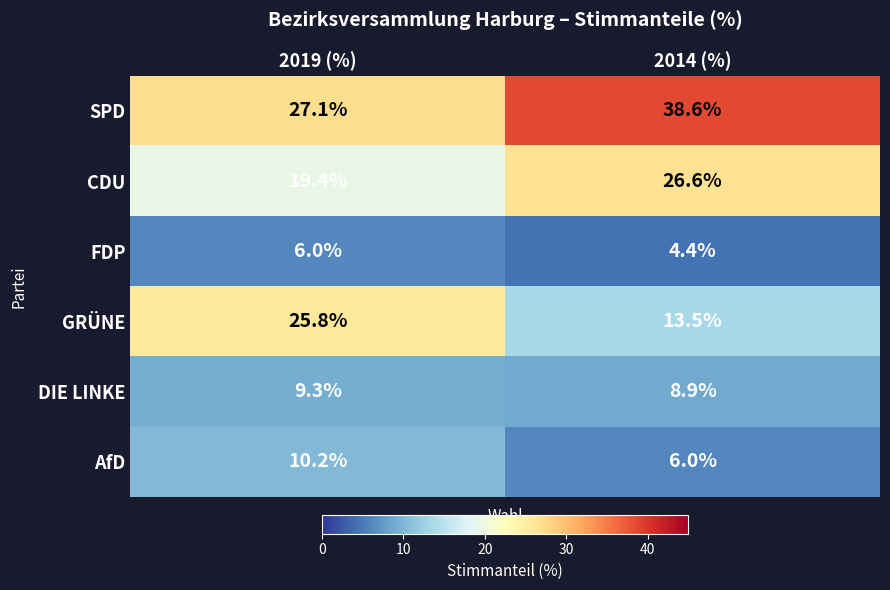

Where does the GRÜNE series first go above 25?

2019 (%)